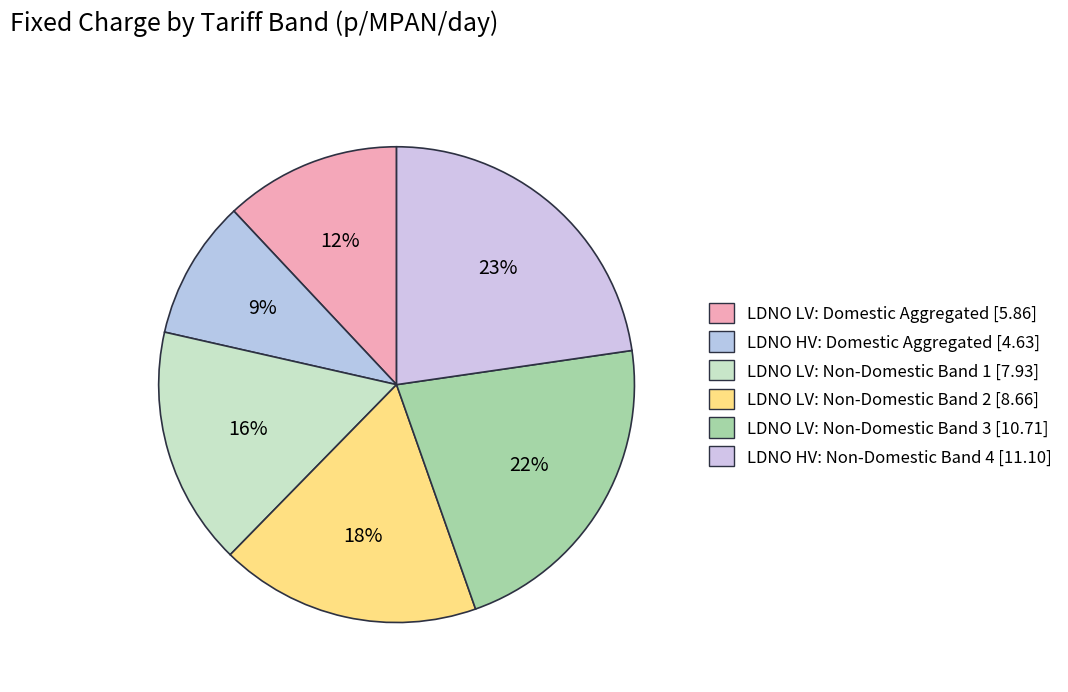

Rank the categories by value from highest to lowest.

LDNO HV: Non-Domestic Band 4, LDNO LV: Non-Domestic Band 3, LDNO LV: Non-Domestic Band 2, LDNO LV: Non-Domestic Band 1, LDNO LV: Domestic Aggregated, LDNO HV: Domestic Aggregated